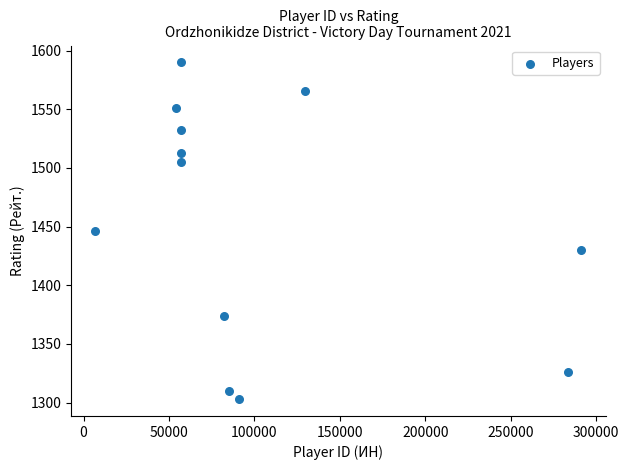

What is the average Y value?

1454